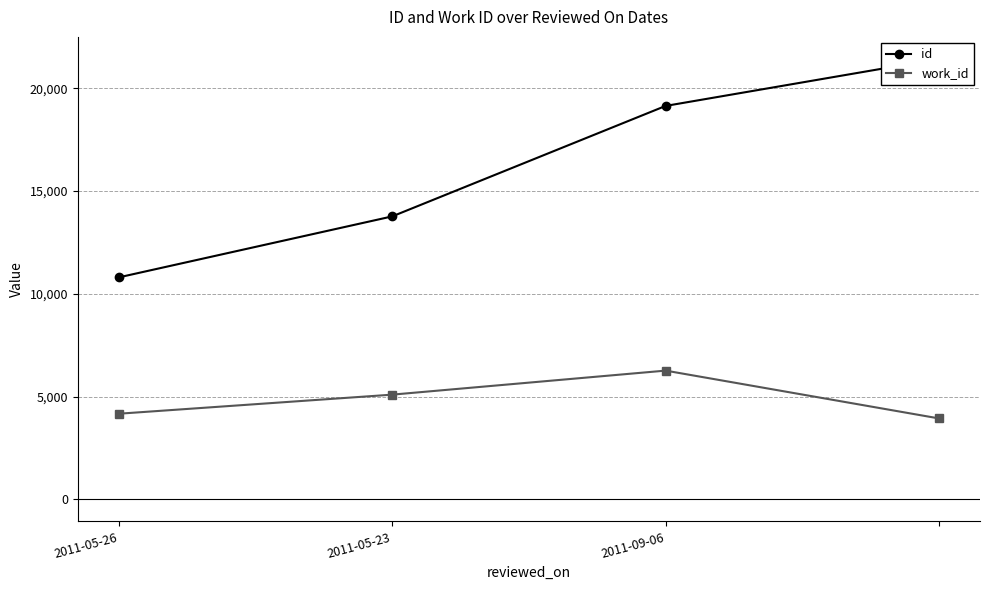

What is the maximum value shown in the chart?

21427